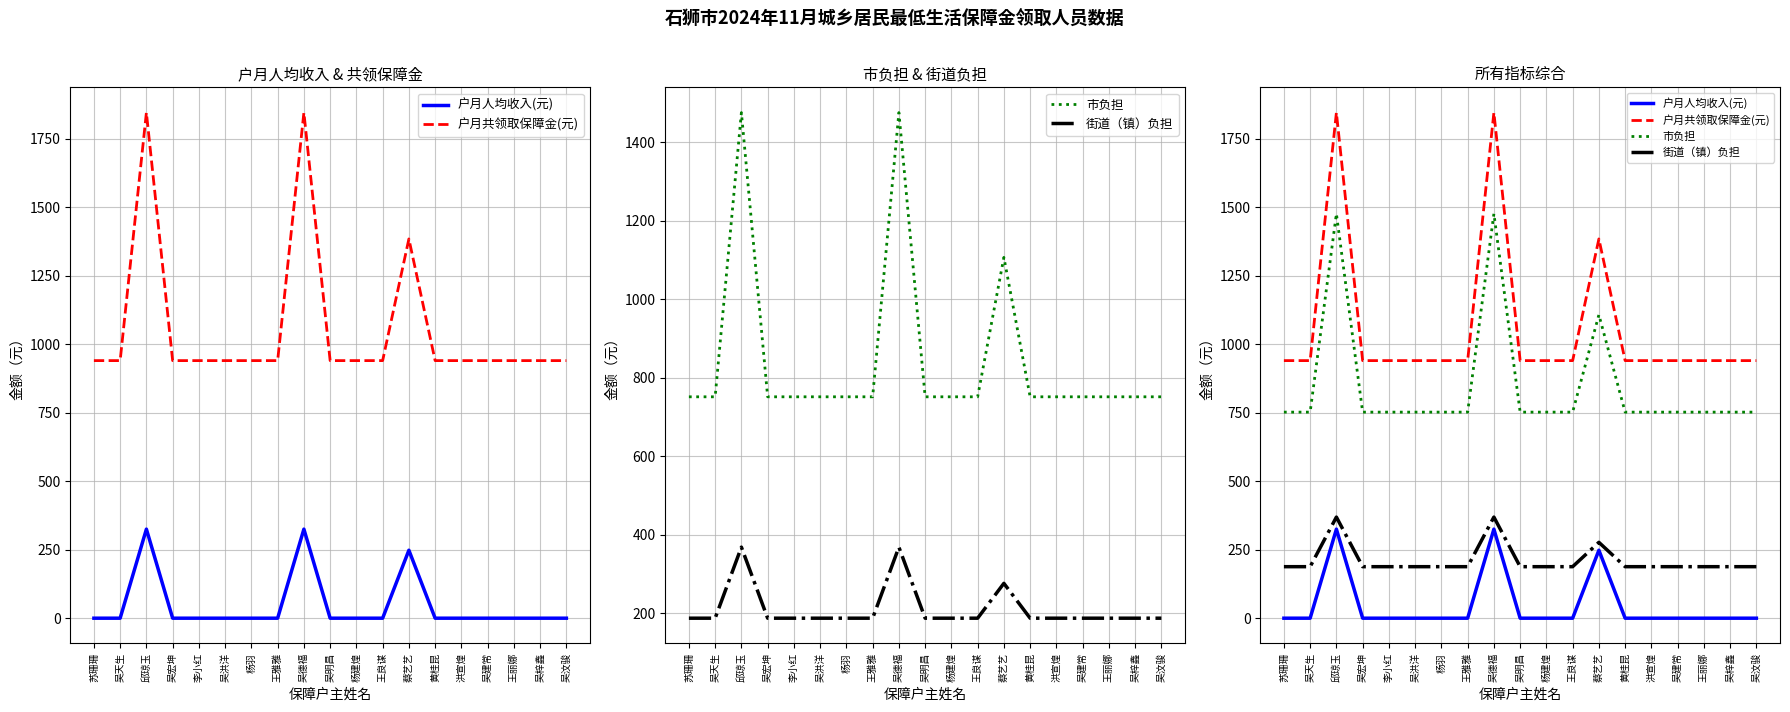

Which series has the largest total across all categories?

户月共领取保障金(元)